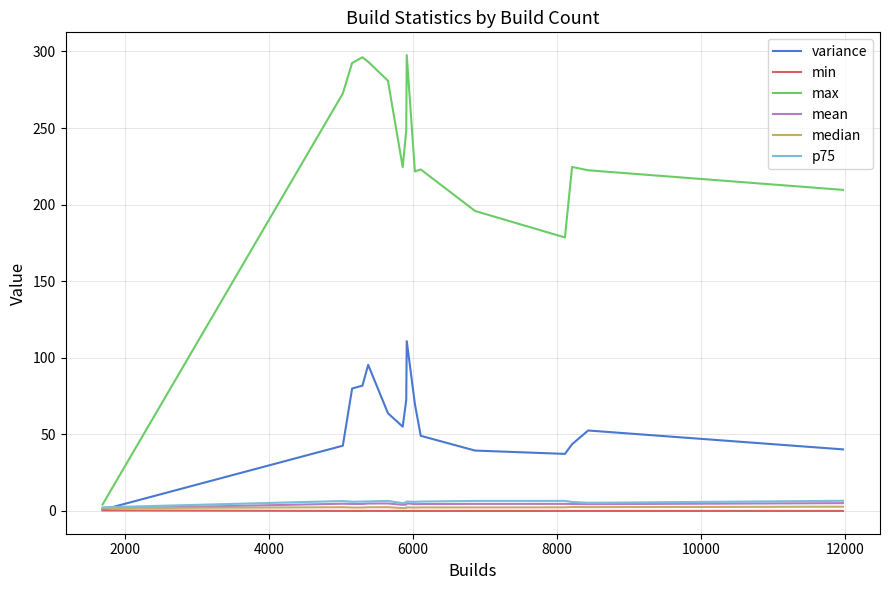

Which series has the largest total across all categories?

max